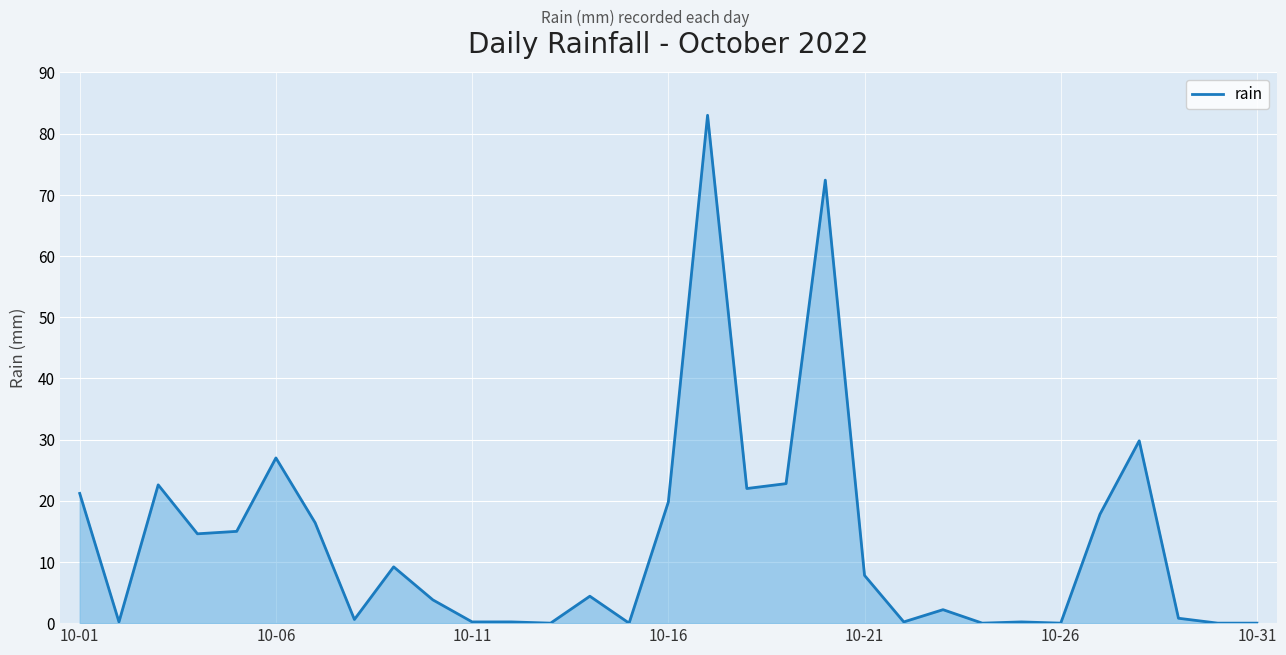

What is the maximum value shown in the chart?

83.0